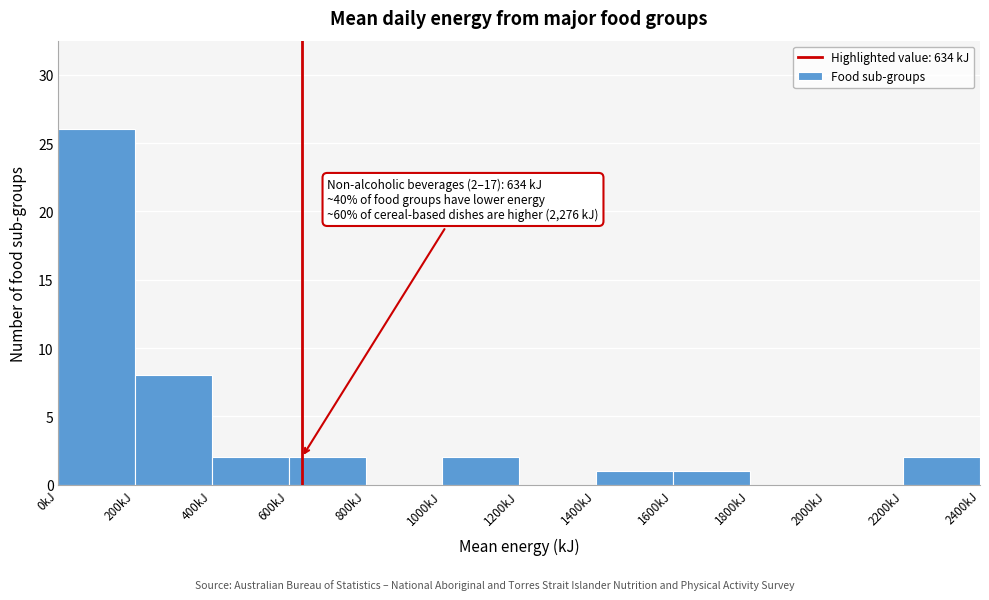

Over which range of the x-axis is the bar tallest?

0 to 200